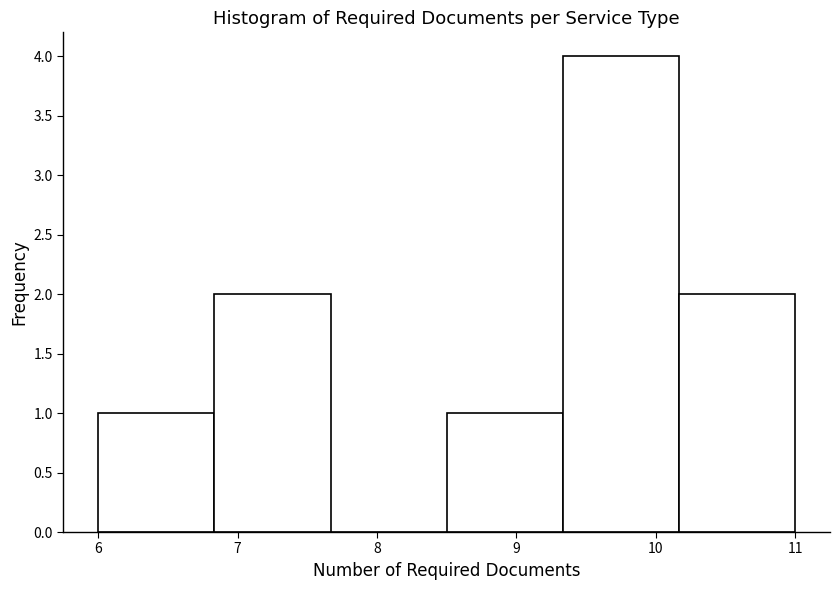

Reading left to right, list every bar in this chart as the range it spans on the x-axis followed by its height. Neither the bar edges nor the heights are printed on the chart, so give them approximately, as read against the axes.

6.0 to 6.8: 1
6.8 to 7.7: 2
7.7 to 8.5: 0
8.5 to 9.3: 1
9.3 to 10.2: 4
10.2 to 11.0: 2